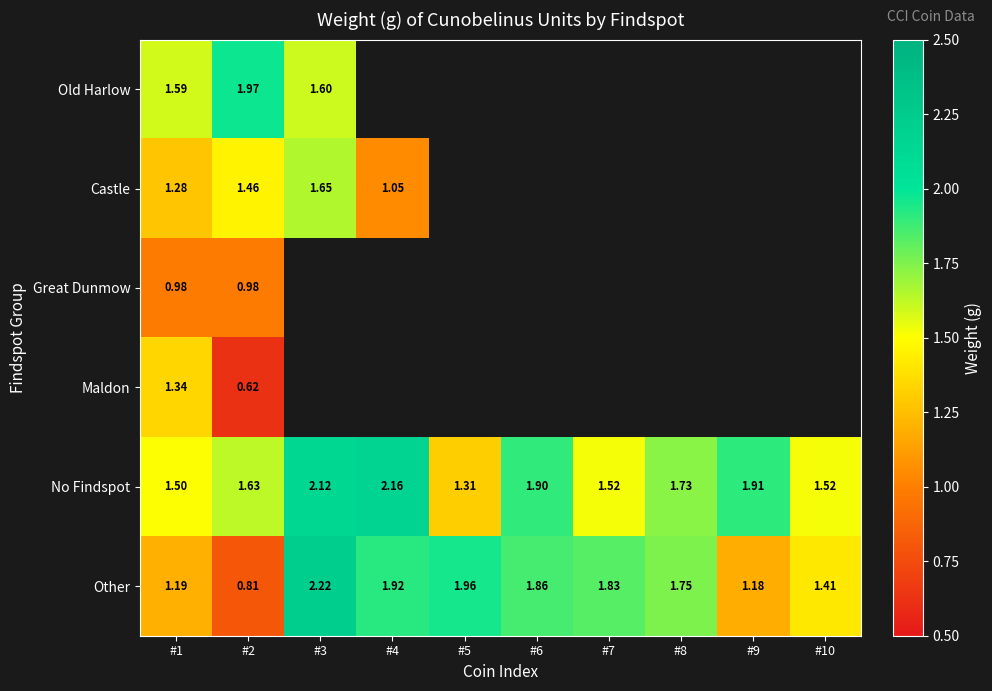

Rank the series at #1 from highest to lowest value.

Old Harlow, No Findspot, Maldon, Castle, Other, Great Dunmow